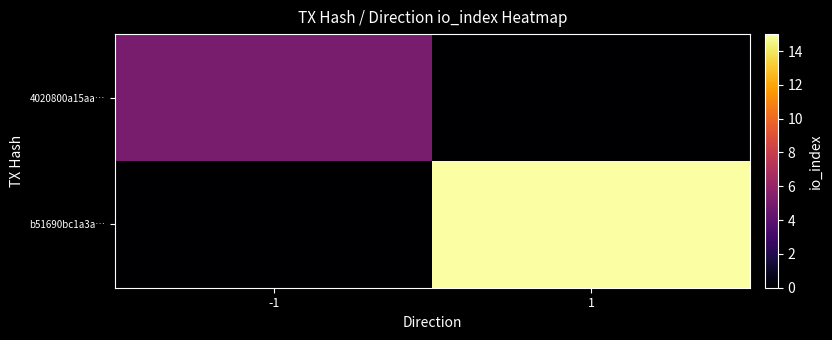

Which series changed the most between -1 and 1?

b51690bc1a3a…